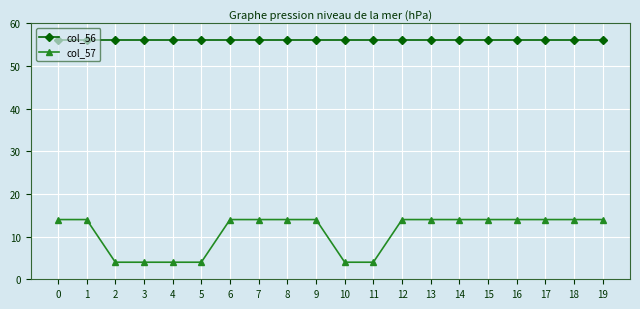

How many lines are shown in the chart?

2